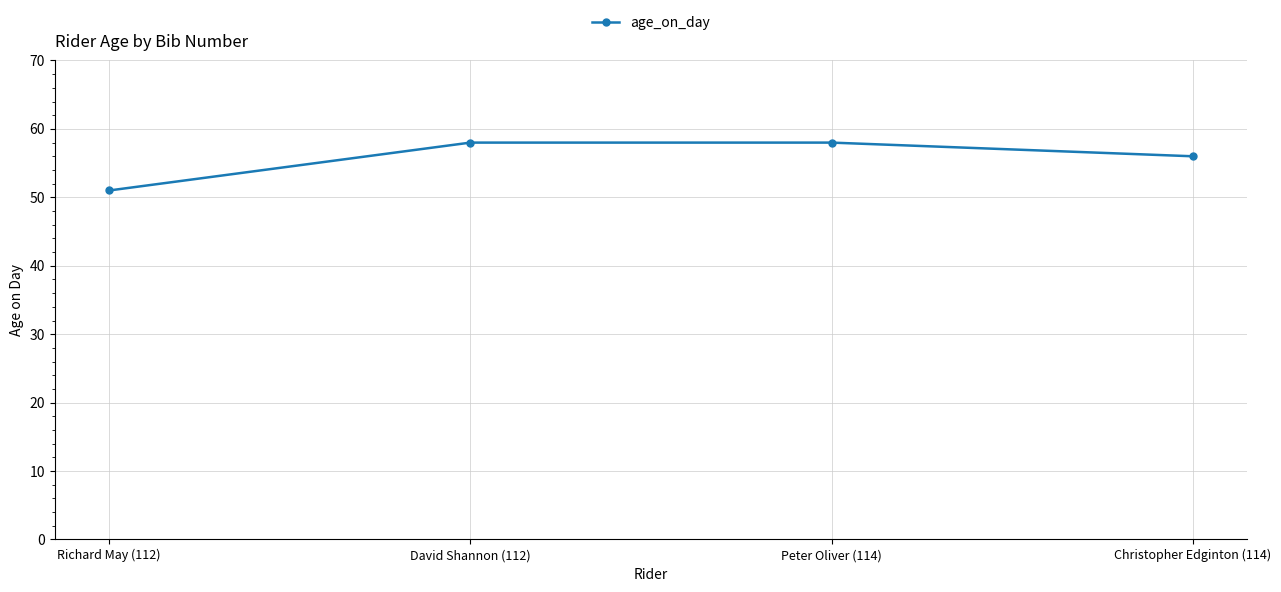

What is the value of the 2nd point from the left?

58